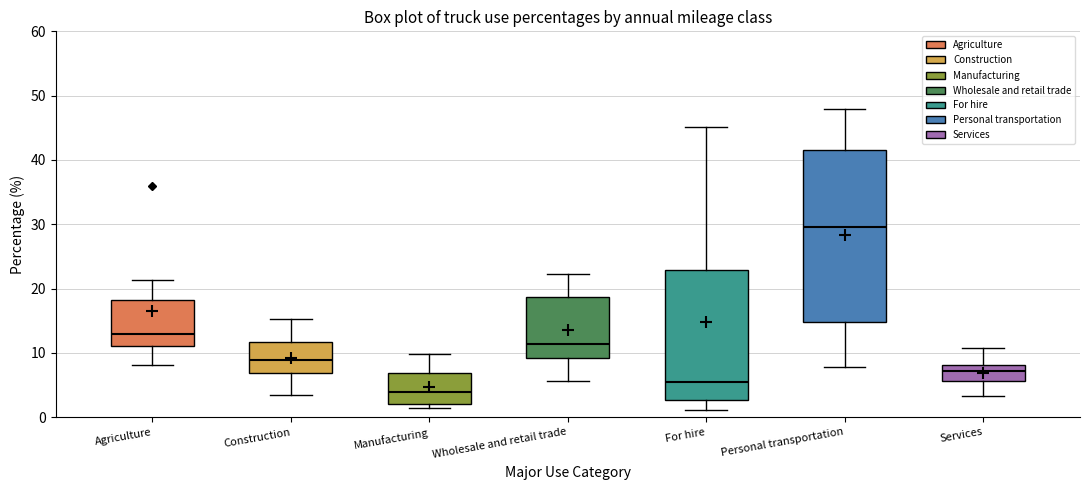

Which box has the highest median line?

Personal transportation